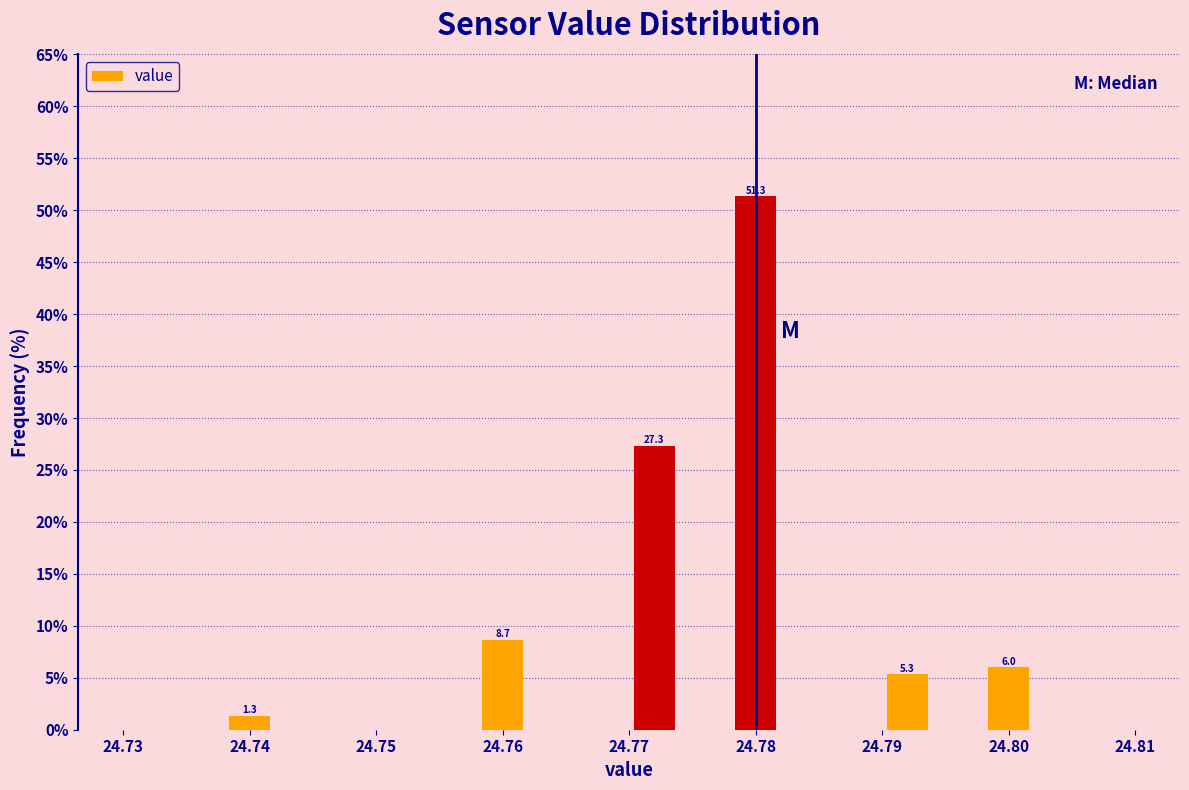

Which range on the x-axis has the tallest bar?

24.778 to 24.782